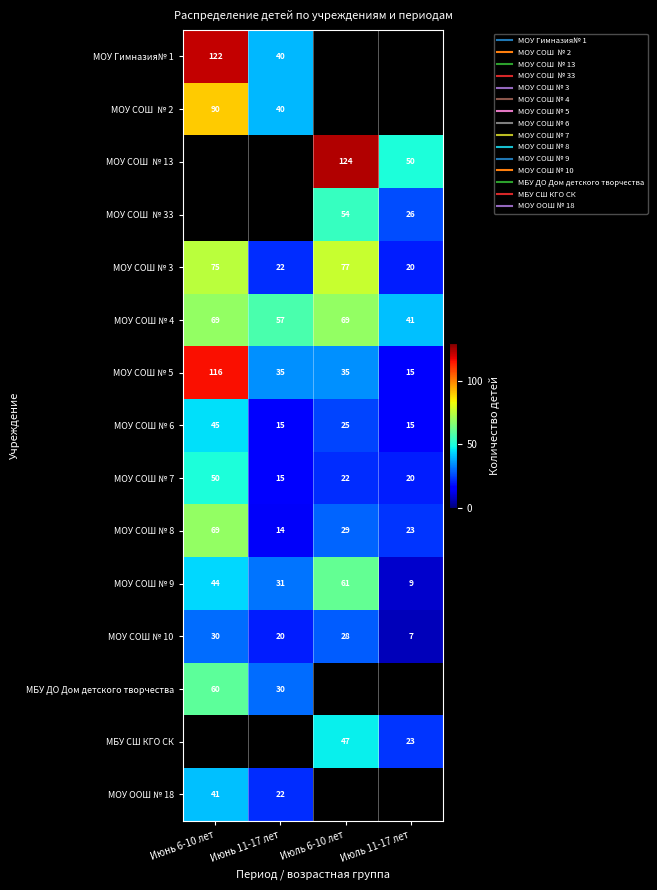

At which category does the chart reach its peak across all series?

Июль 6-10 лет